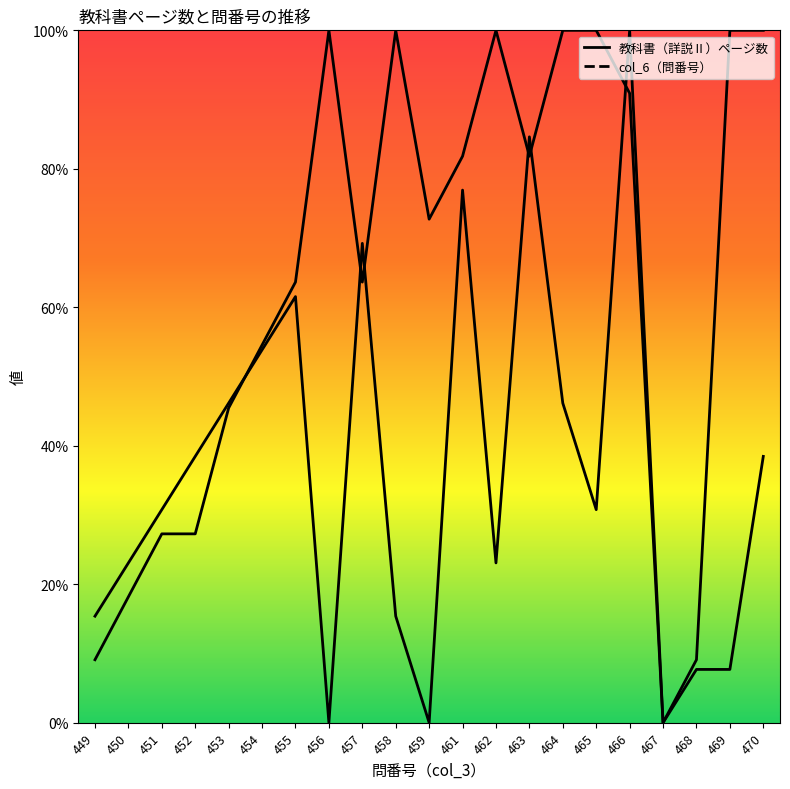

Is the value of 教科書（詳説Ⅱ）ページ数 at 469 greater than the value of col_6（問番号） at 459?

Yes